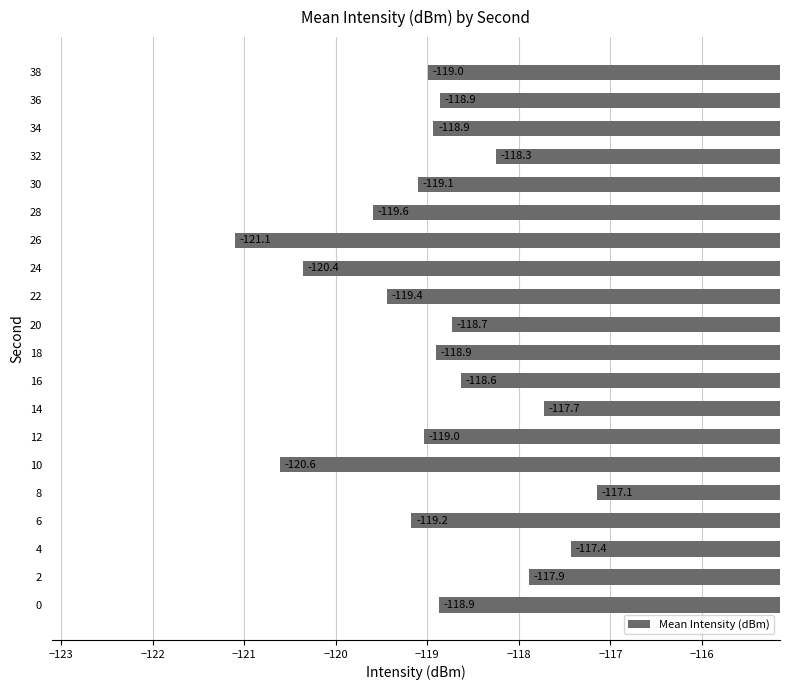

What is the difference between the values at 26 and 24?

0.7